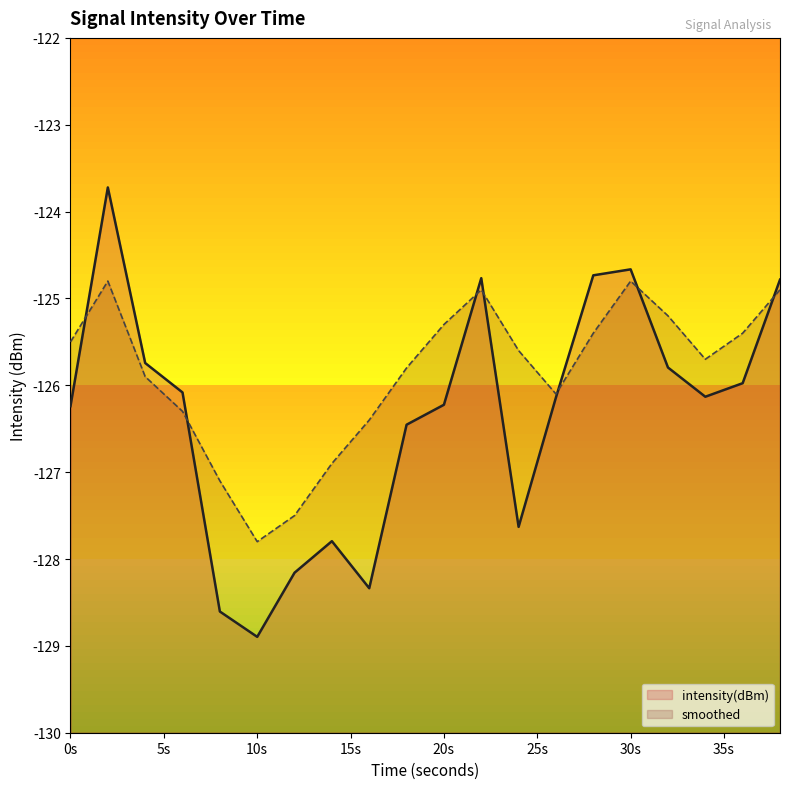

True or false: intensity(dBm) has a value of -216.3 at 2.

False